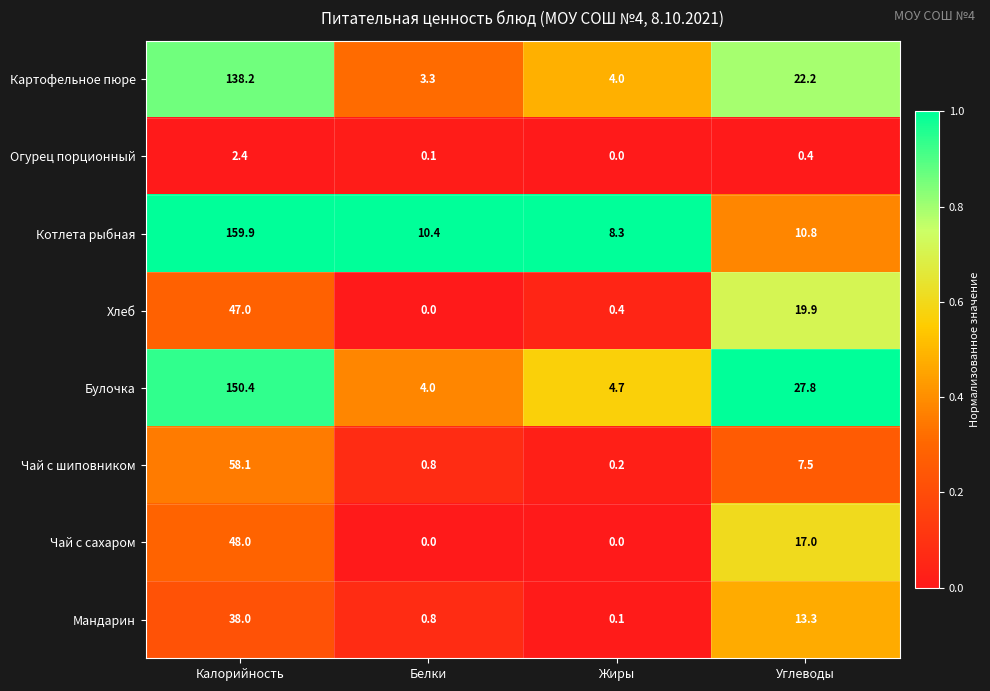

What is the difference between the highest and lowest values at Жиры?

8.3